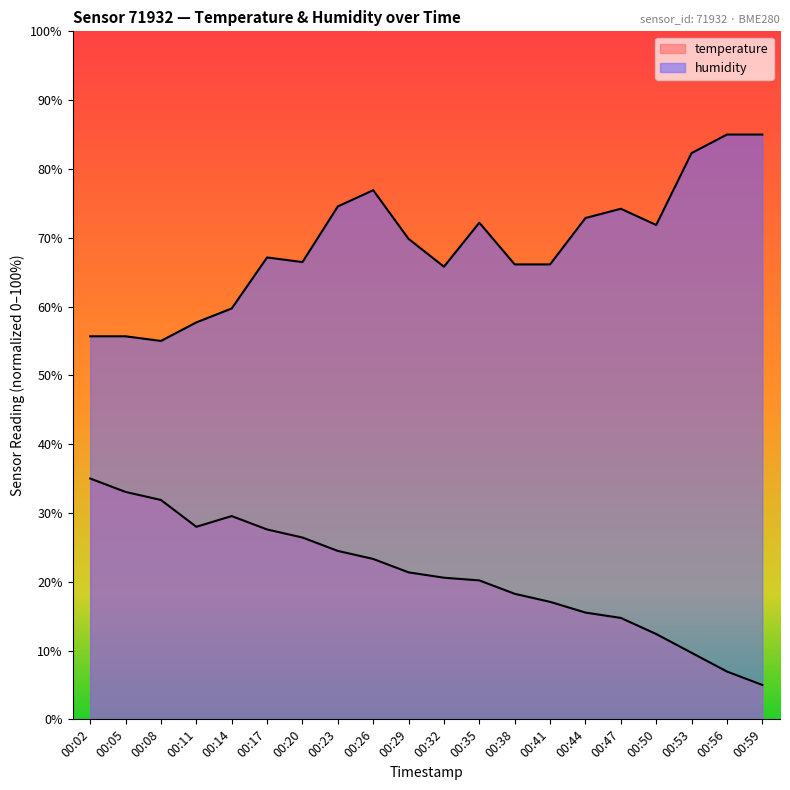

In humidity, how many points are higher than both neighbors (excluding endpoints)?

4